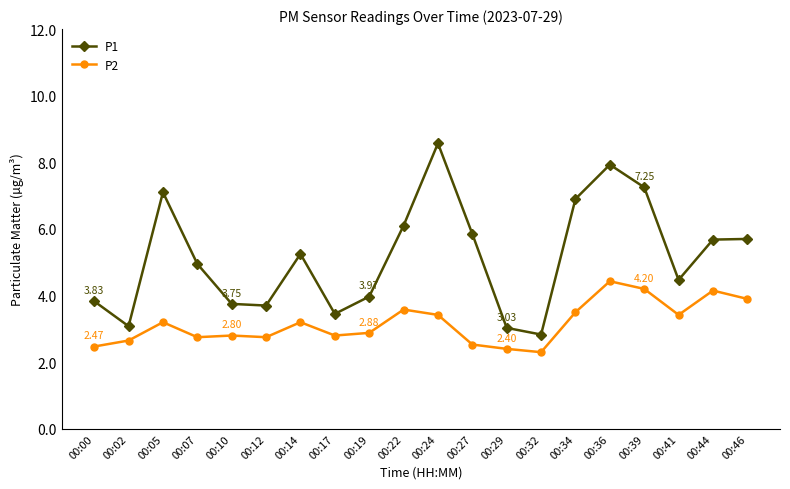

True or false: P2 and P1 intersect in this chart.

False